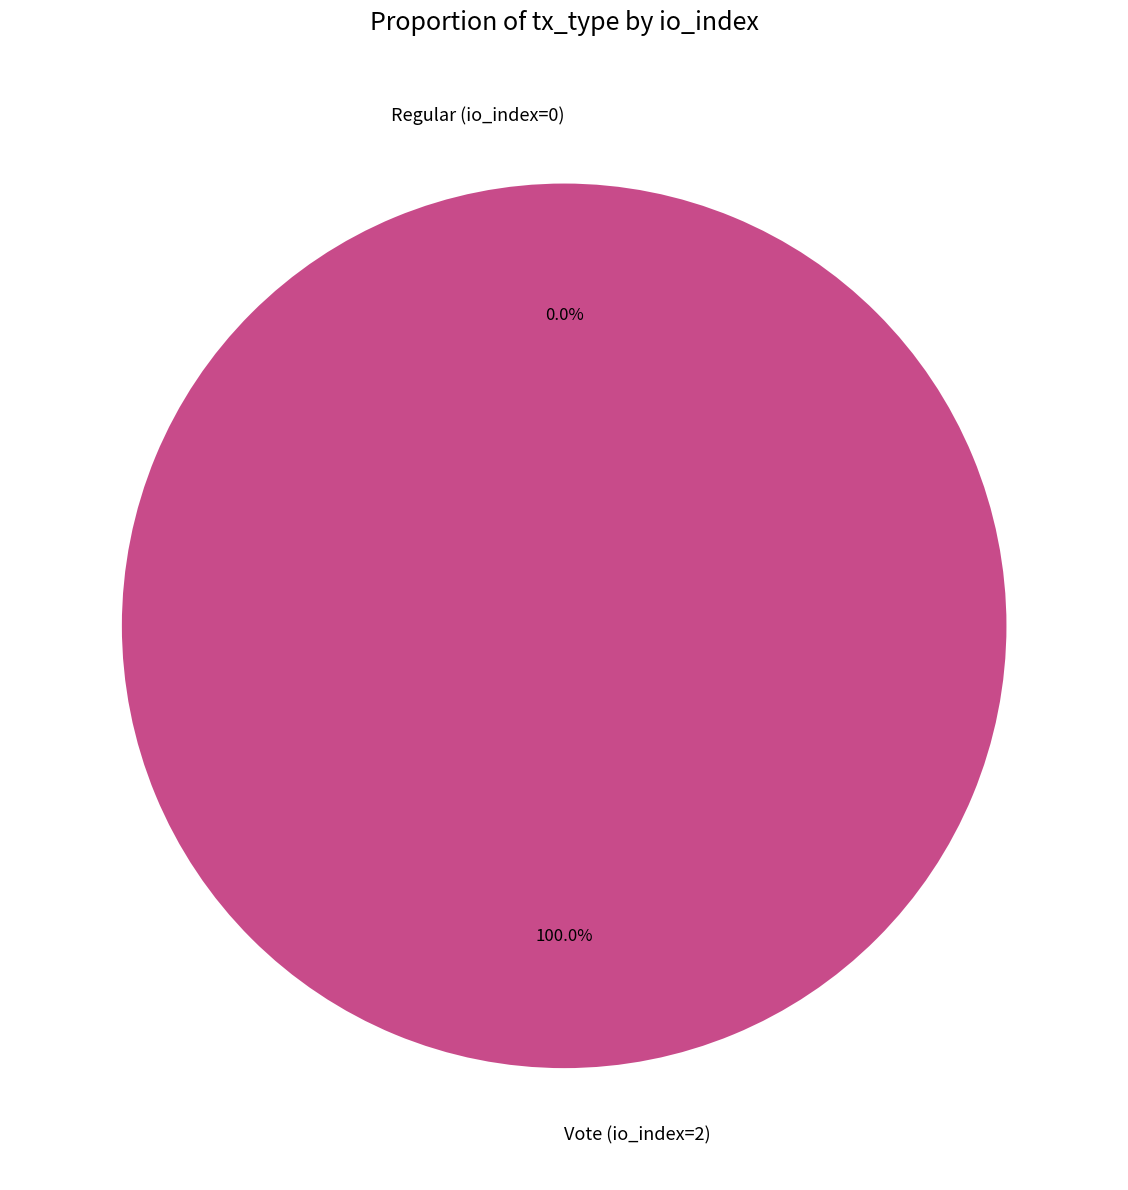

How many segments does this pie chart have?

2